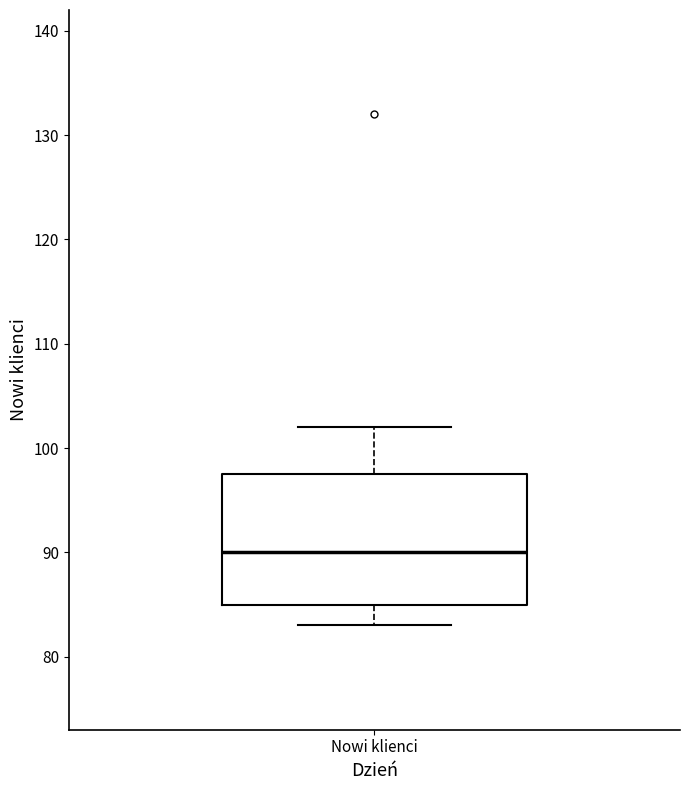

Where does the median line of the box for Nowi klienci sit on the y-axis? The values are not printed on the chart, so give them approximately, as read against the axis.

90